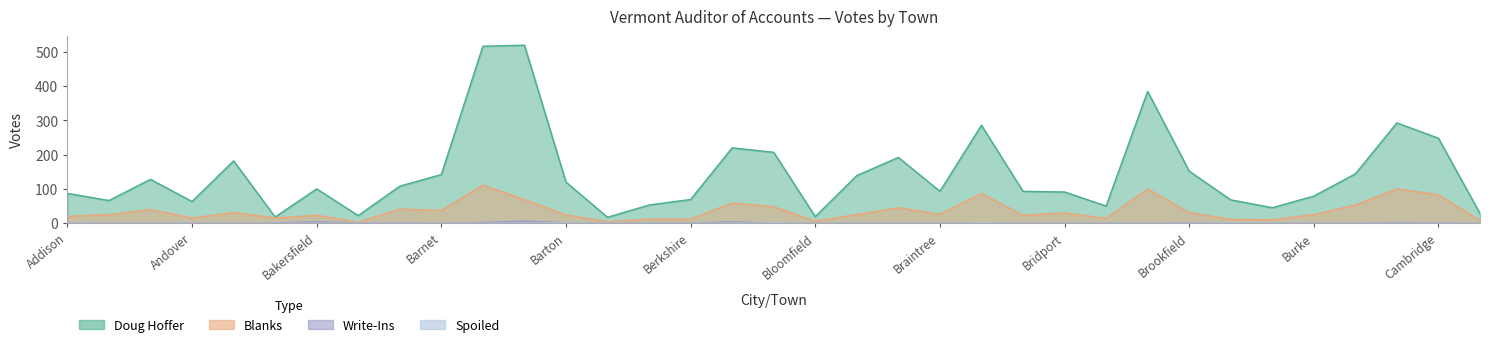

True or false: Spoiled has a value of 1 at Belvidere.

False